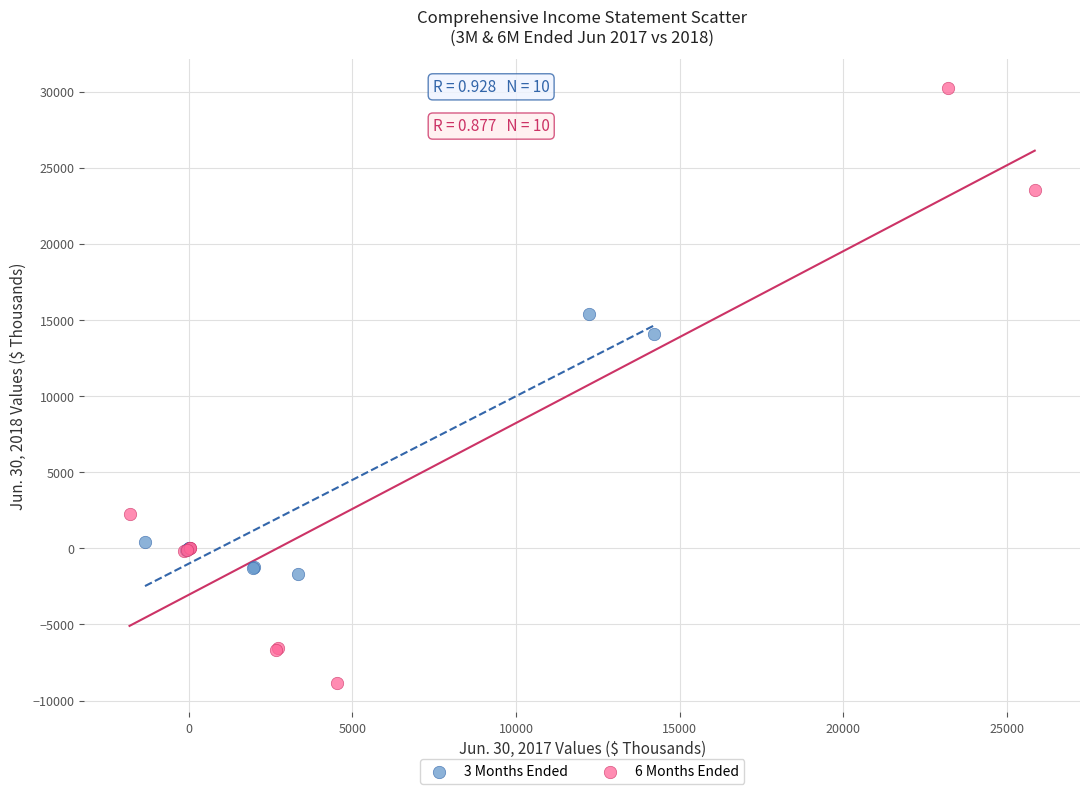

Which series reaches the minimum Y coordinate?

6 Months Ended